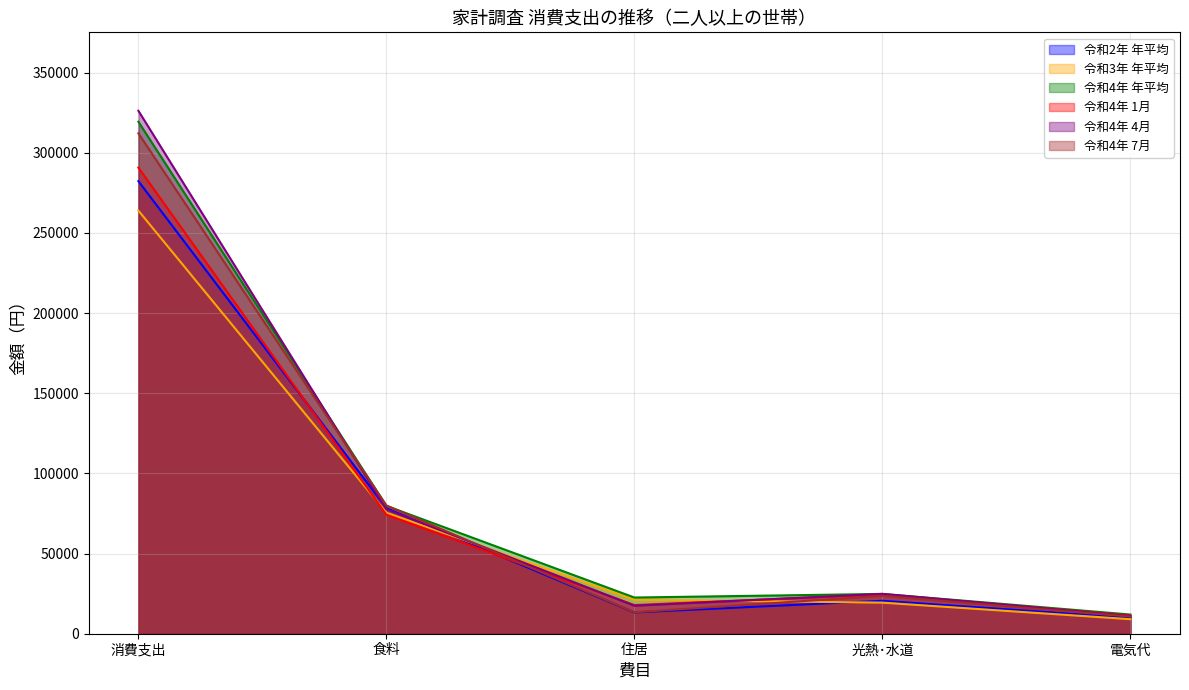

Reading right to left, what are all the values shown in this chart?

令和2年 年平均: 電気代=10003	光熱･水道=20536	住居=13305	食料=78351	消費支出=282283
令和3年 年平均: 電気代=9052	光熱･水道=19382	住居=21186	食料=75450	消費支出=263912
令和4年 年平均: 電気代=11963	光熱･水道=24825	住居=22575	食料=79757	消費支出=319344
令和4年 1月: 電気代=11347	光熱･水道=24506	住居=17879	食料=74195	消費支出=290742
令和4年 4月: 電気代=11024	光熱･水道=24874	住居=17476	食料=77648	消費支出=326185
令和4年 7月: 電気代=10655	光熱･水道=23631	住居=13384	食料=80027	消費支出=312127